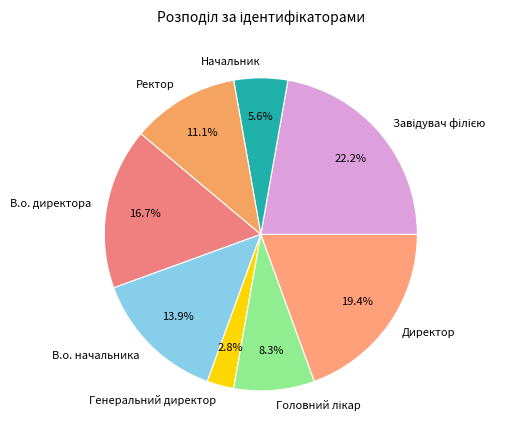

Which has a higher value, Генеральний директор or Директор?

Директор